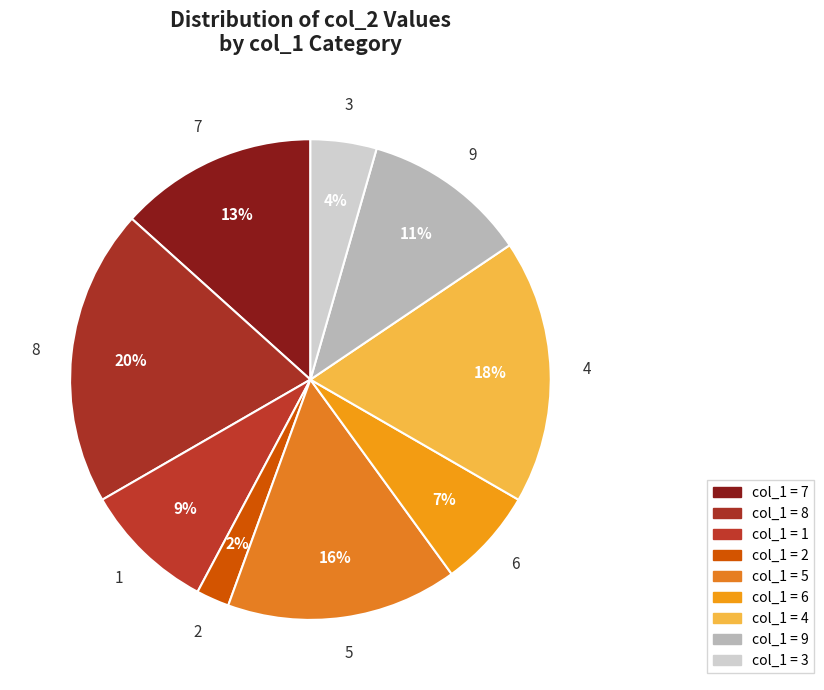

To the nearest percent, what portion does 4 represent?

18%